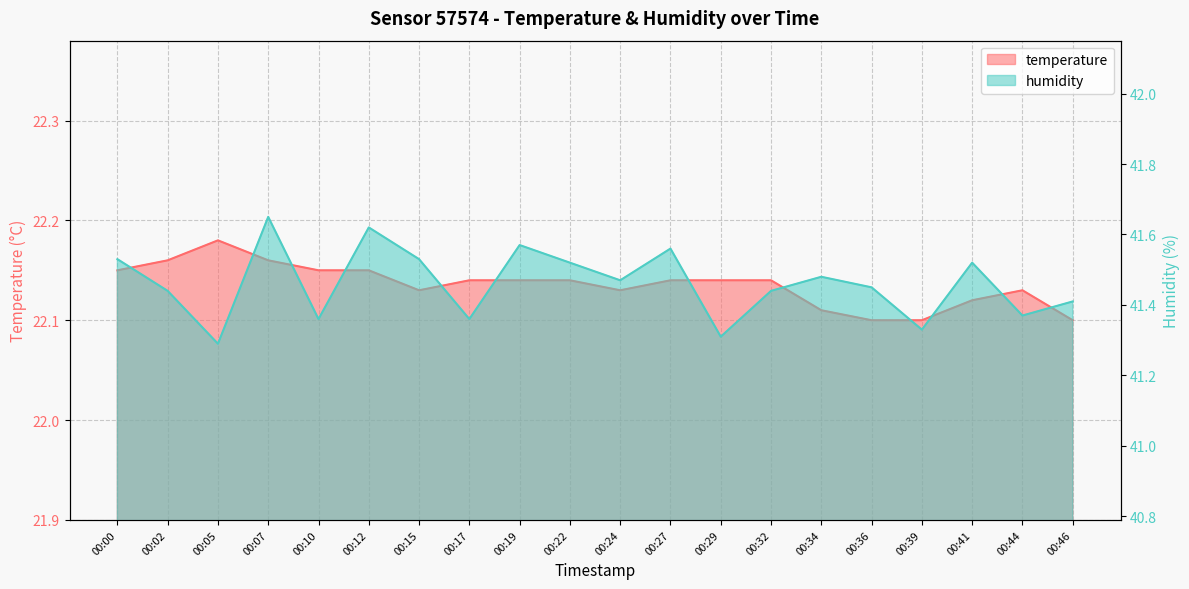

Reading left to right, extract all data points from this chart.

temperature: 00:00=22.1	00:02=22.2	00:05=22.2	00:07=22.2	00:10=22.1	00:12=22.1	00:15=22.1	00:17=22.1	00:19=22.1	00:22=22.1	00:24=22.1	00:27=22.1	00:29=22.1	00:32=22.1	00:34=22.1	00:36=22.1	00:39=22.1	00:41=22.1	00:44=22.1	00:46=22.1
humidity: 00:00=41.5	00:02=41.4	00:05=41.3	00:07=41.6	00:10=41.4	00:12=41.6	00:15=41.5	00:17=41.4	00:19=41.6	00:22=41.5	00:24=41.5	00:27=41.6	00:29=41.3	00:32=41.4	00:34=41.5	00:36=41.5	00:39=41.3	00:41=41.5	00:44=41.4	00:46=41.4